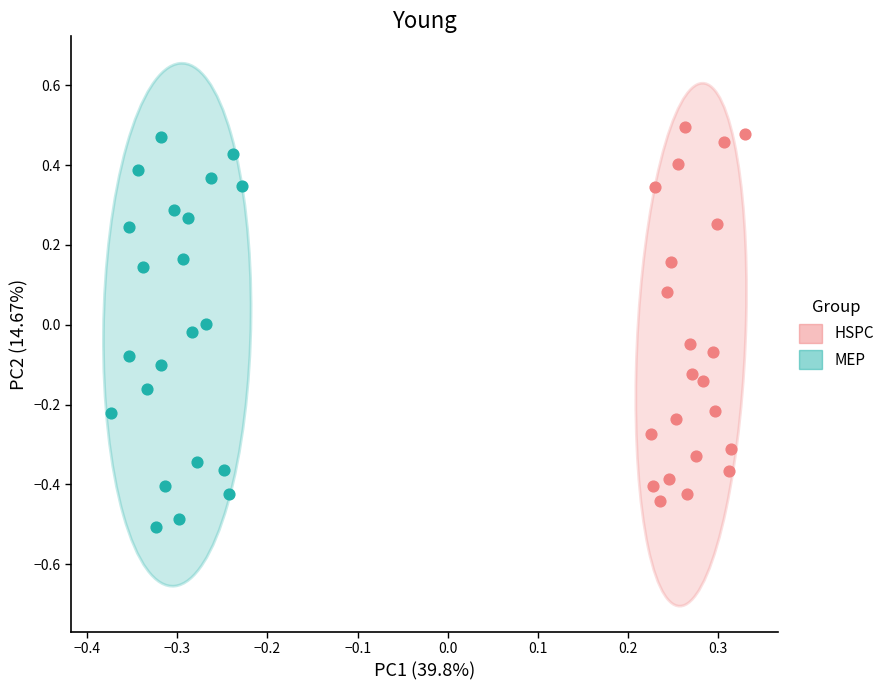

Which series contains the lowest Y value?

MEP